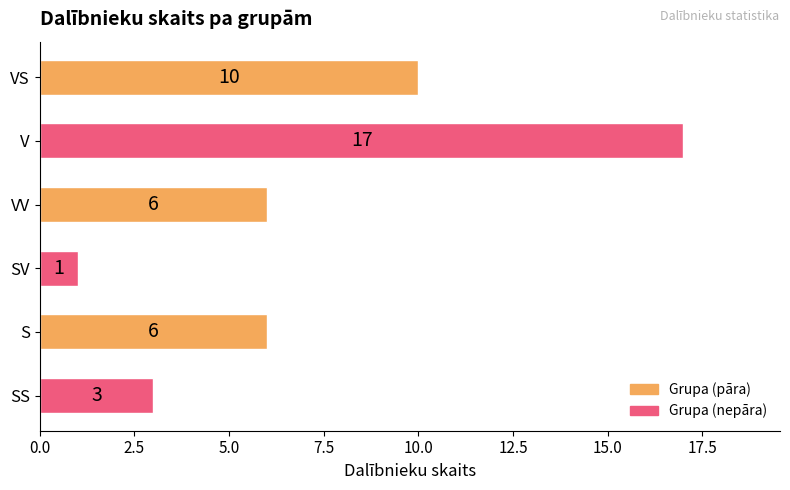

How many values are below 6?

2